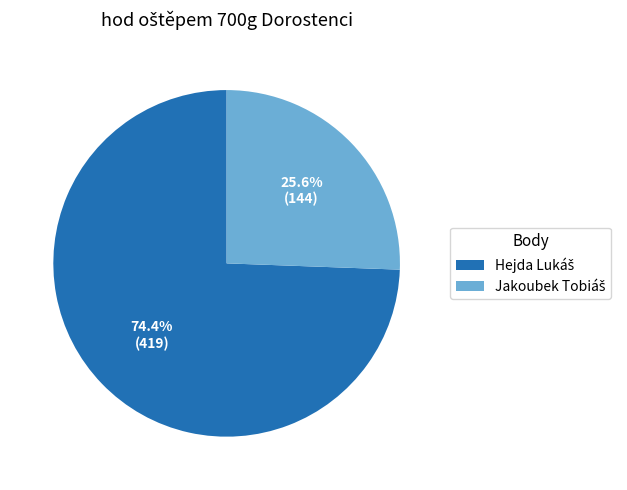

To the nearest percent, what is the difference between the largest and smallest slice percentages?

49%